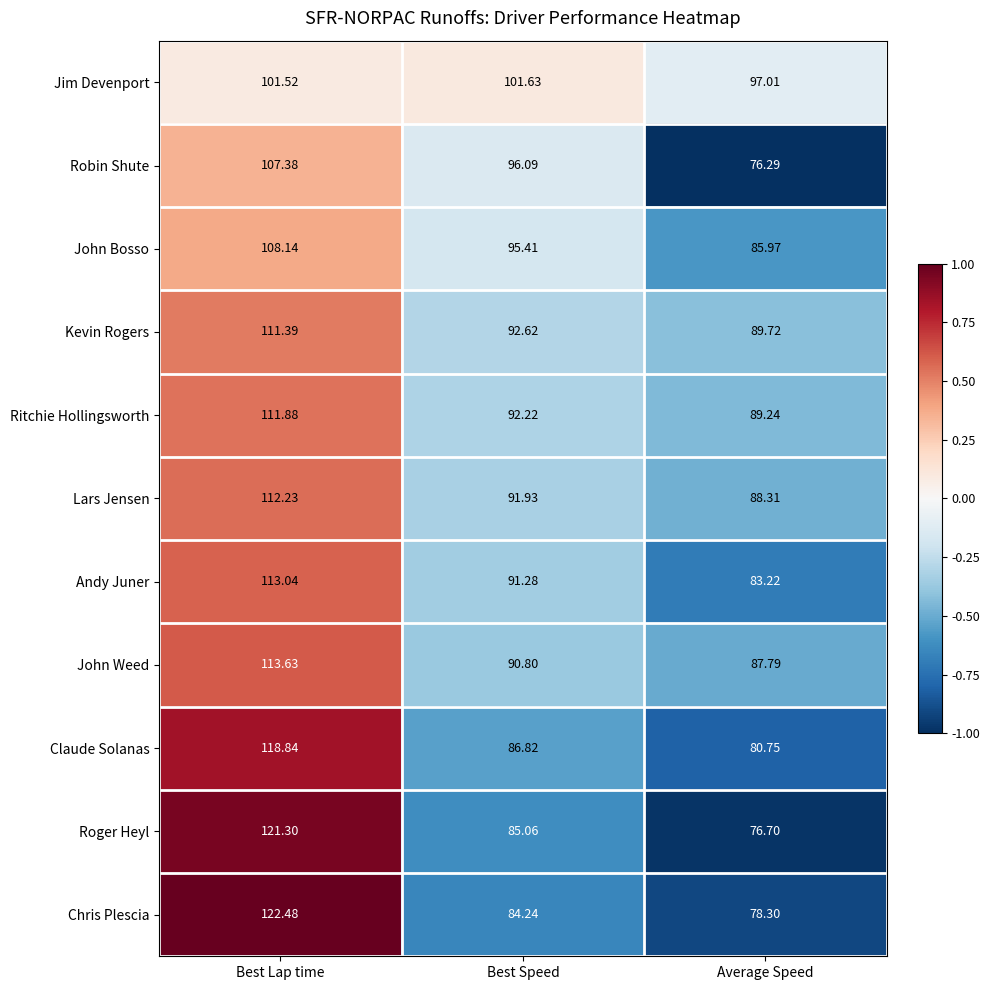

What is the total value across all series at Best Lap time?

1241.8